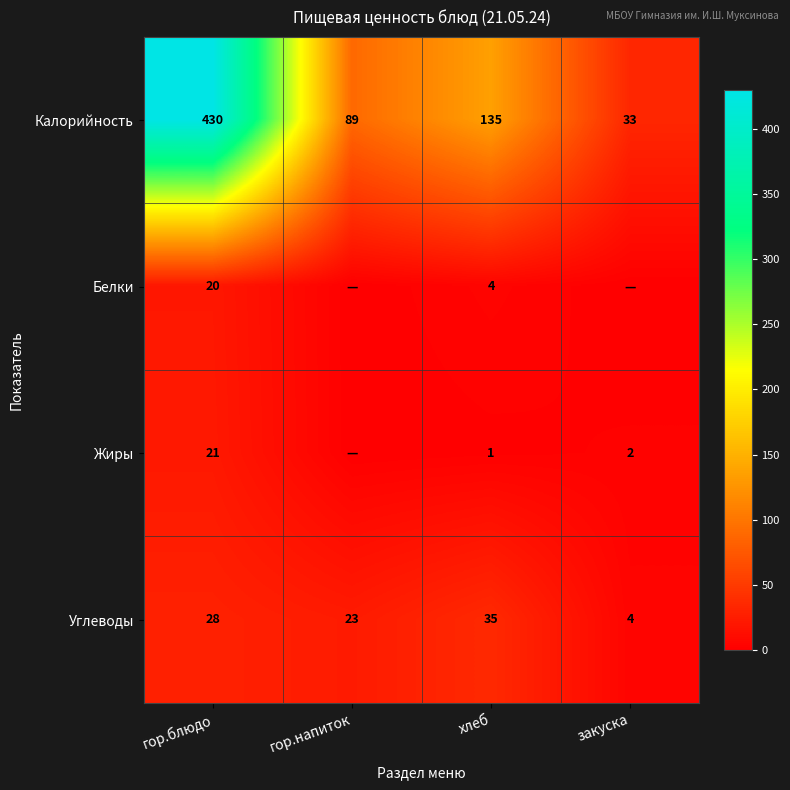

Where is Углеводы nearest to the value 19?

гор.напиток